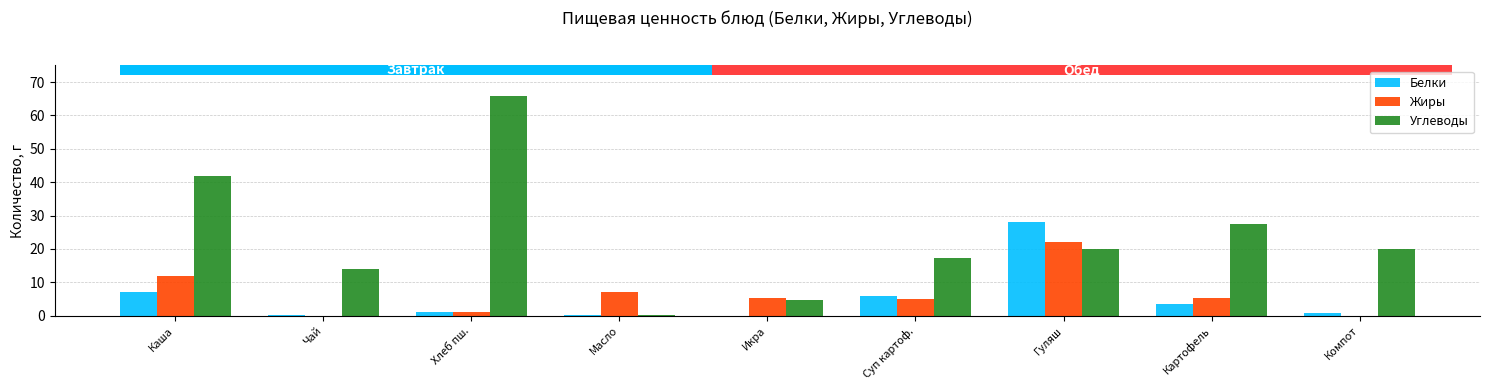

What are all the series names shown in the legend?

Белки, Жиры, Углеводы